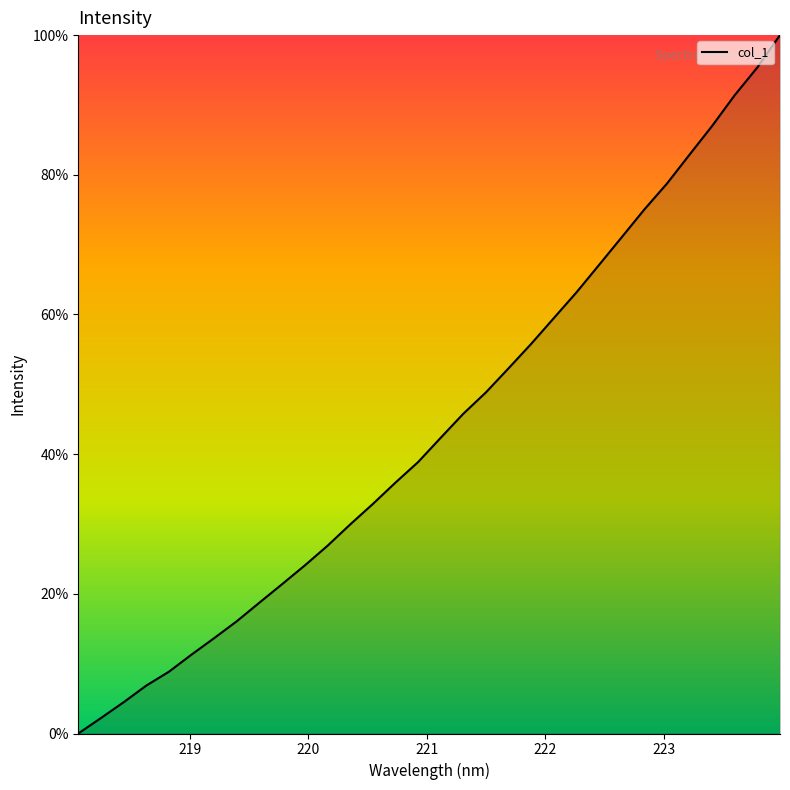

What is the difference between the maximum and minimum values?

100.0